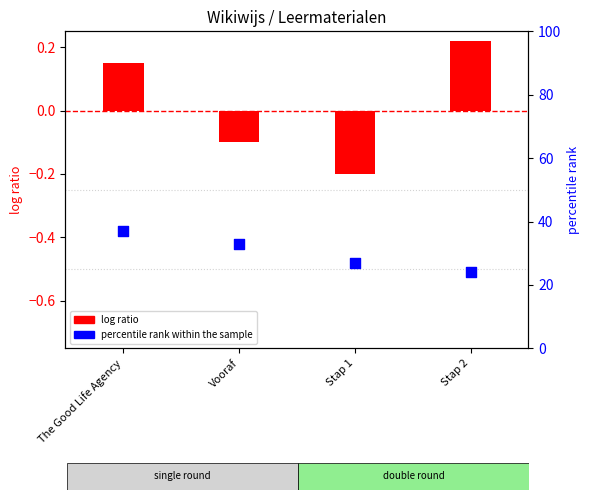

Which series contains the lowest Y value?

percentile rank within the sample